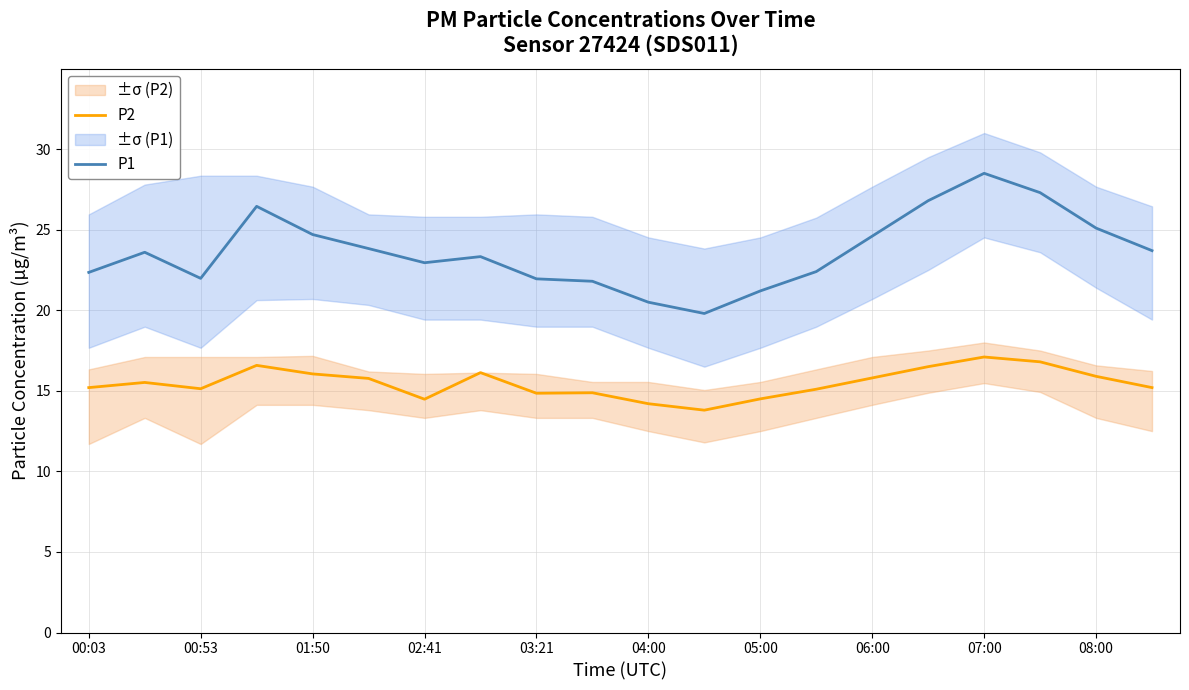

True or false: P1 and P2 cross at least once.

False